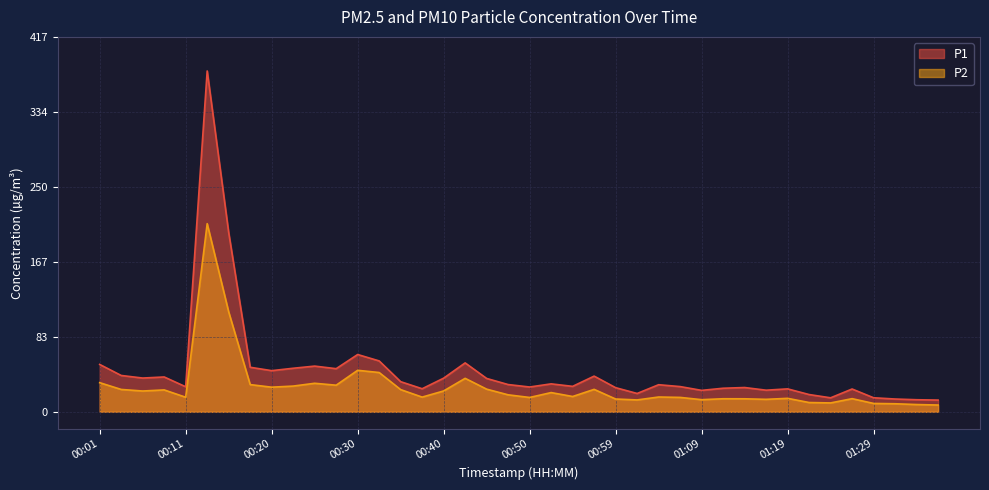

The value of P1 at 00:18 is 11.5. True or false?

False